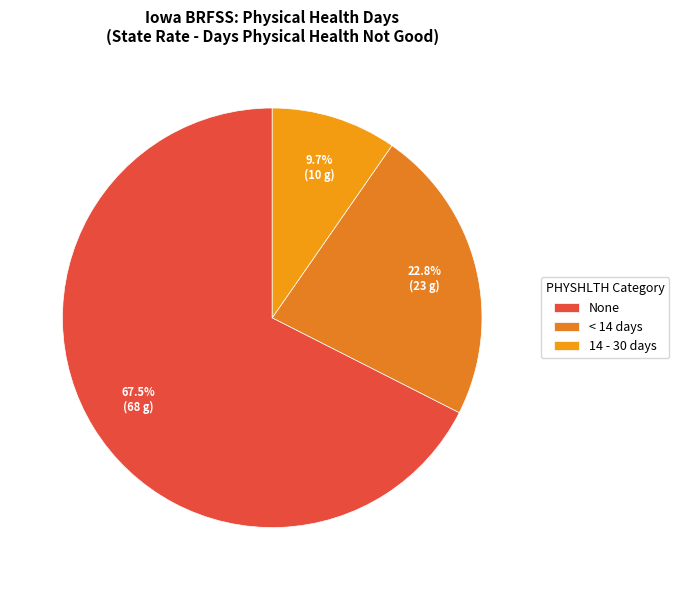

How many segments does this pie chart have?

3